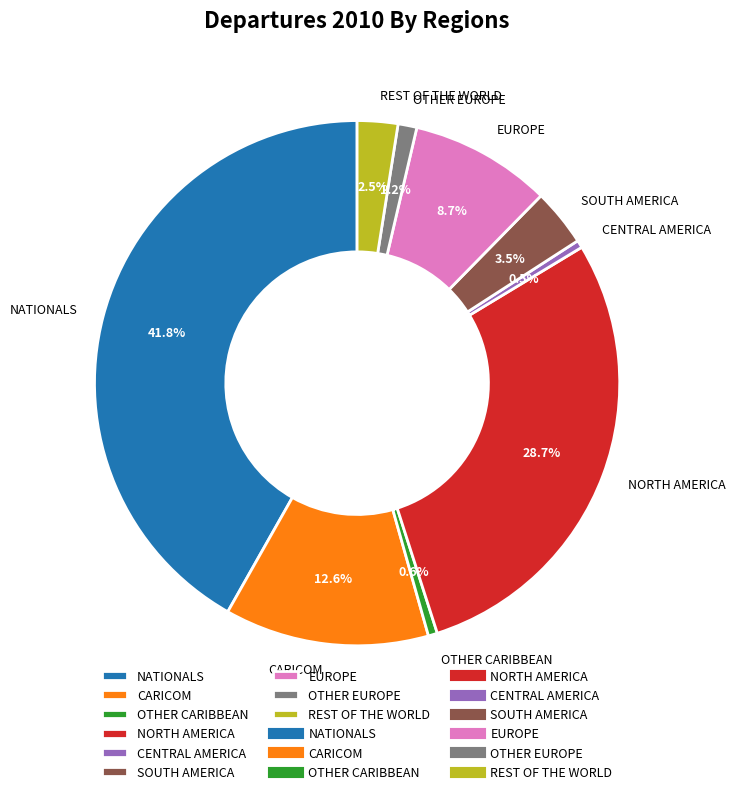

Is EUROPE the majority of the pie?

No